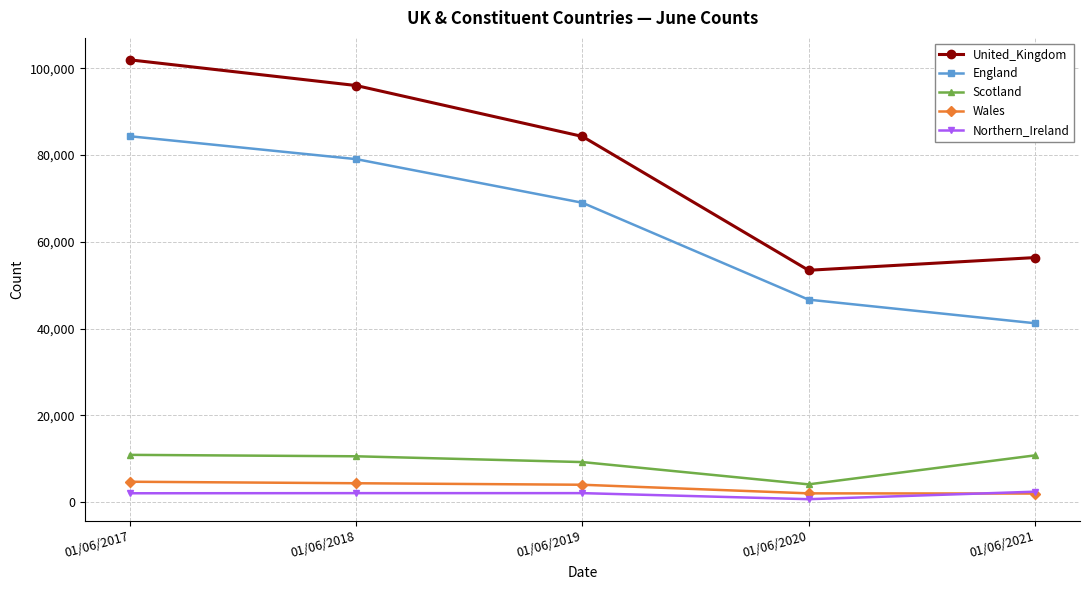

Is it true that Scotland equals 4089.0 at 01/06/2020?

True